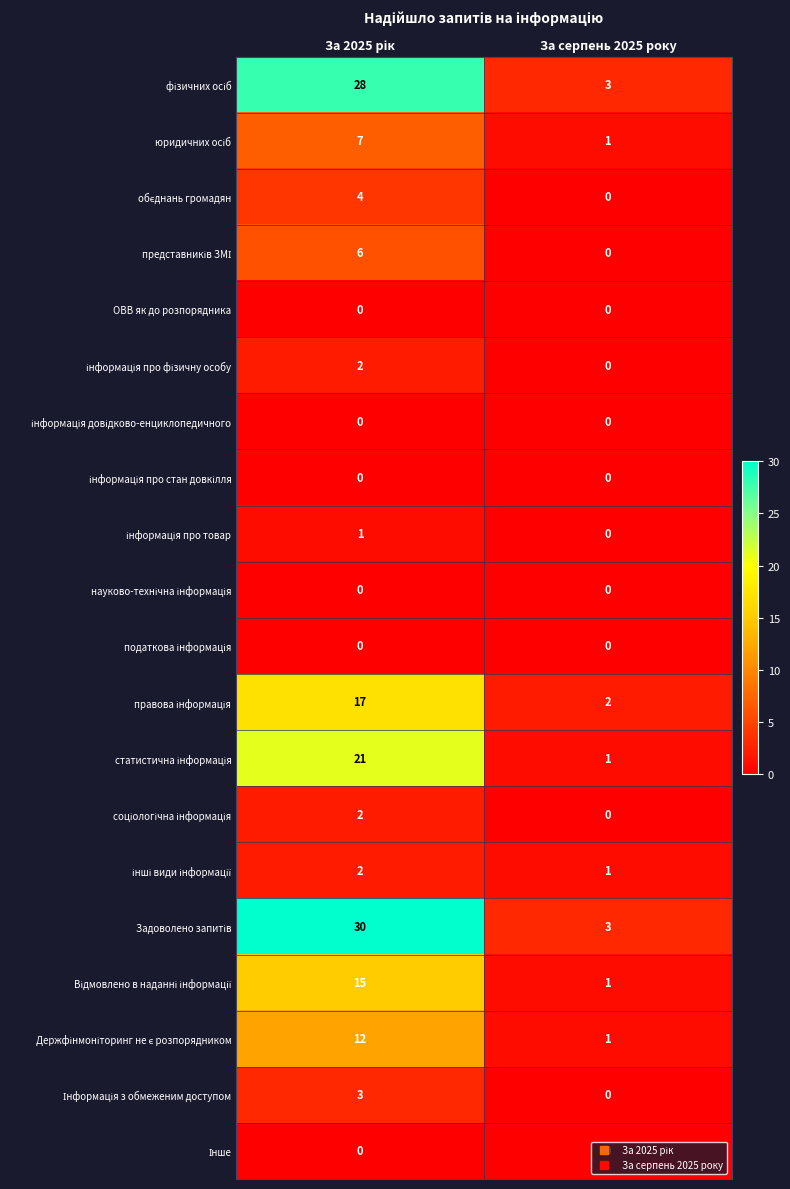

How many categories are shown in the chart?

2